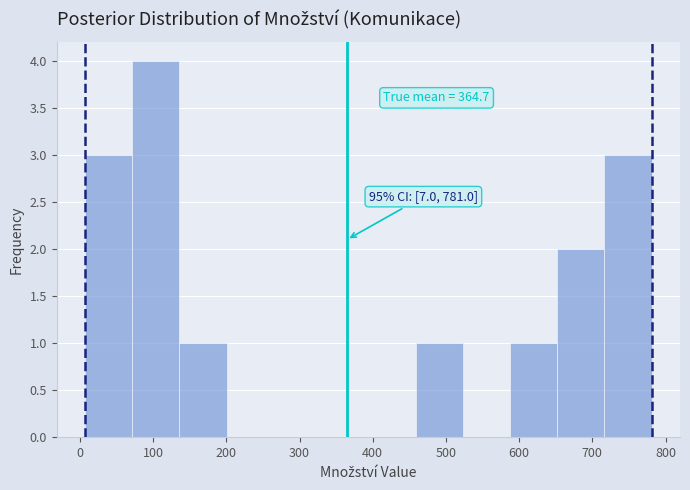

Over which range of the x-axis is the bar tallest?

70 to 140